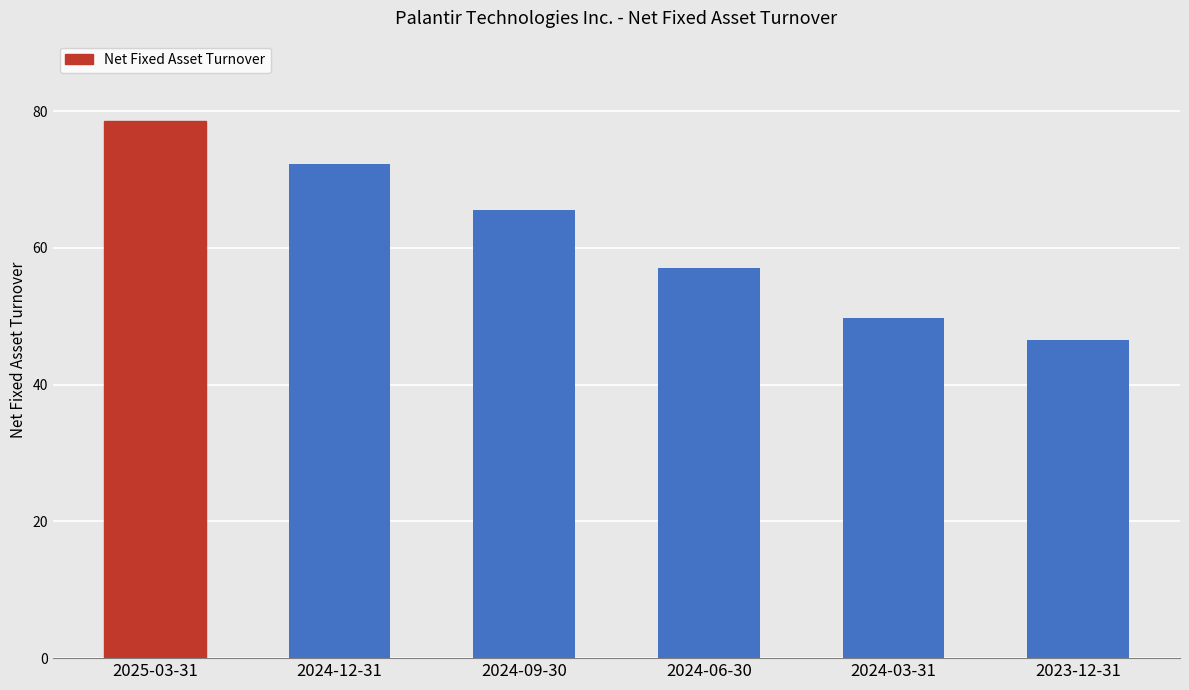

Rank the categories by value from lowest to highest.

2023-12-31, 2024-03-31, 2024-06-30, 2024-09-30, 2024-12-31, 2025-03-31